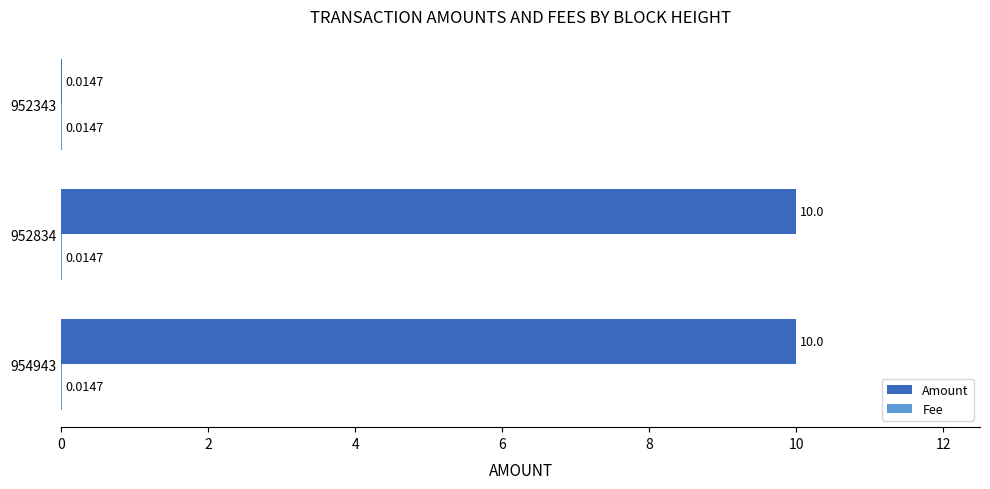

Which series has the largest total across all categories?

Amount